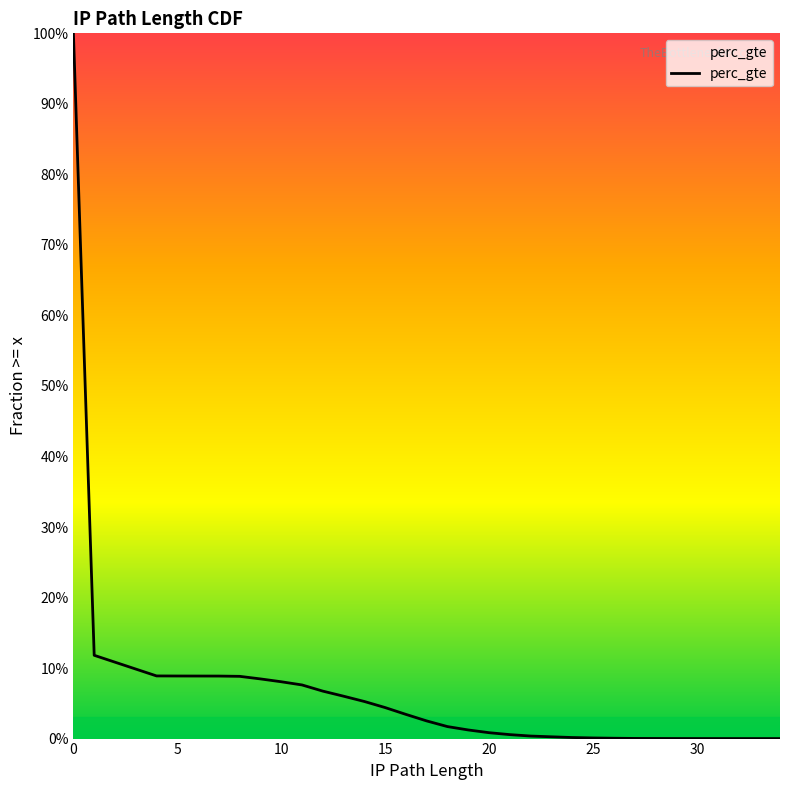

True or false: the data has more than 1 interior local peaks.

False